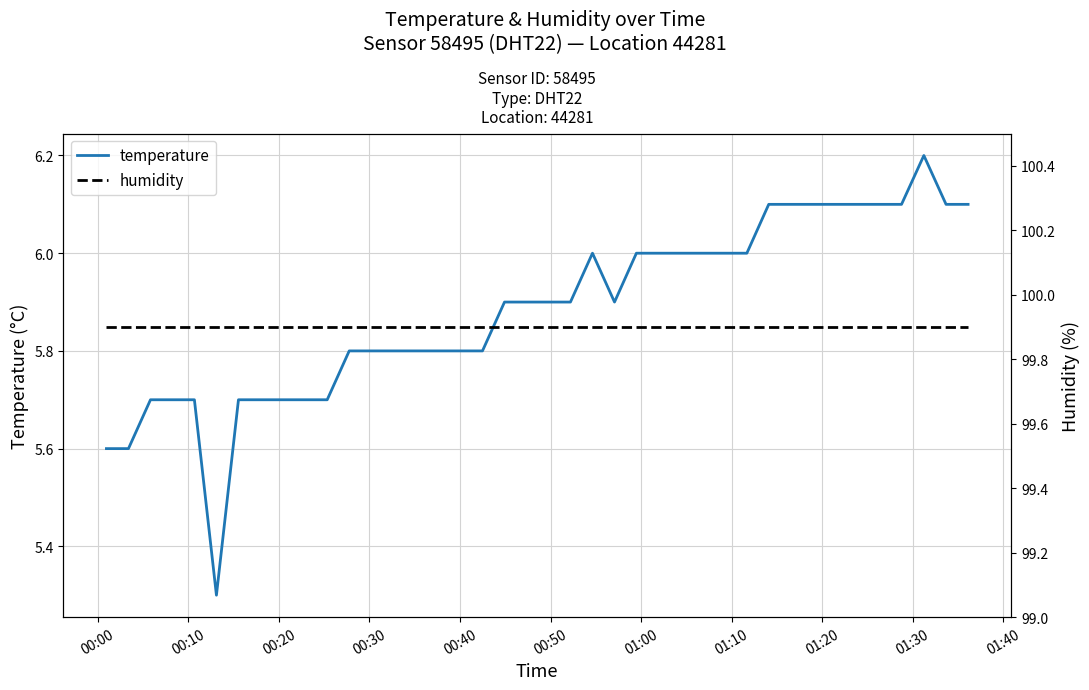

What is the highest value of the temperature series?

6.2